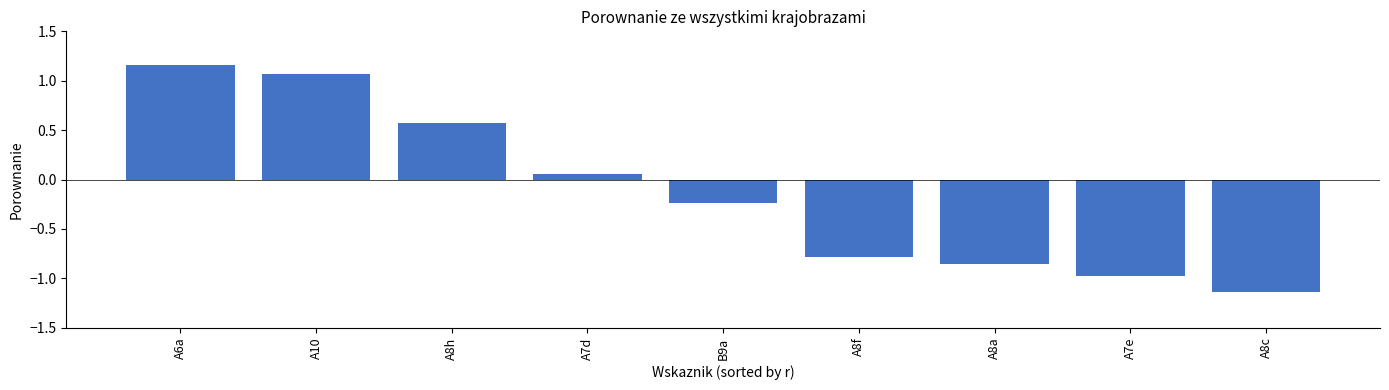

What is the label of the 5th bar from the right?

B9a